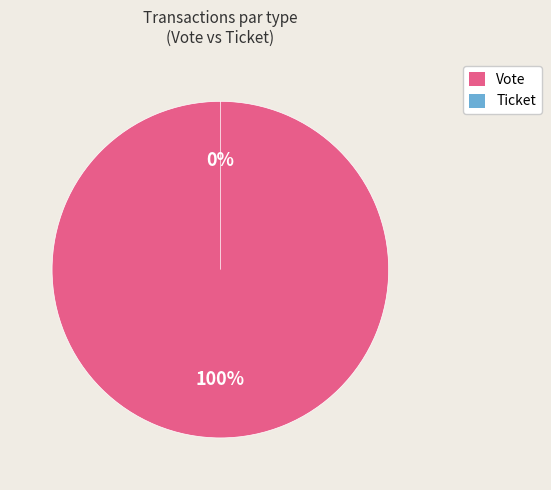

Which slice is the largest?

Vote